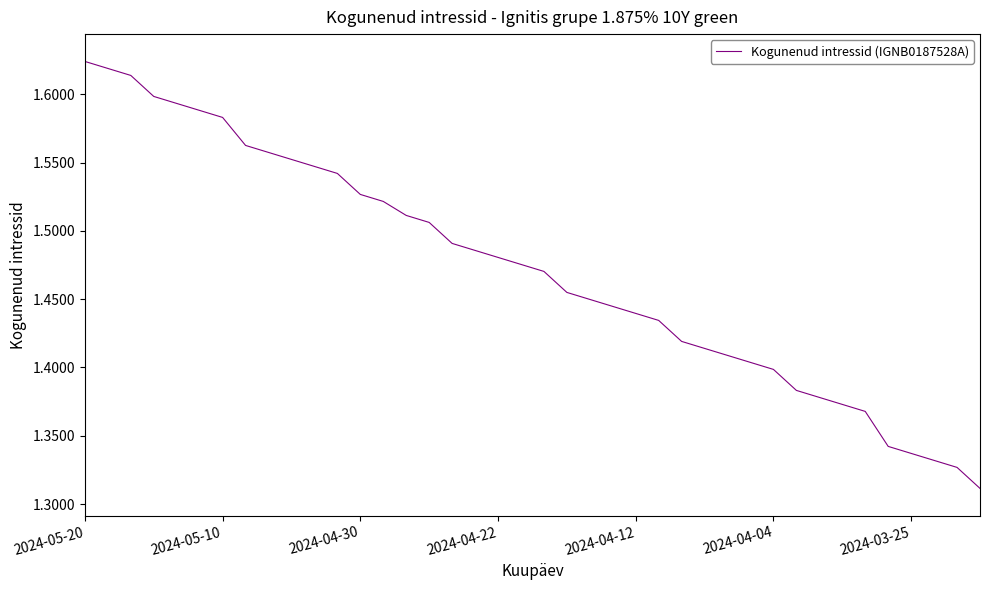

How many values are between 1 and 2?

40